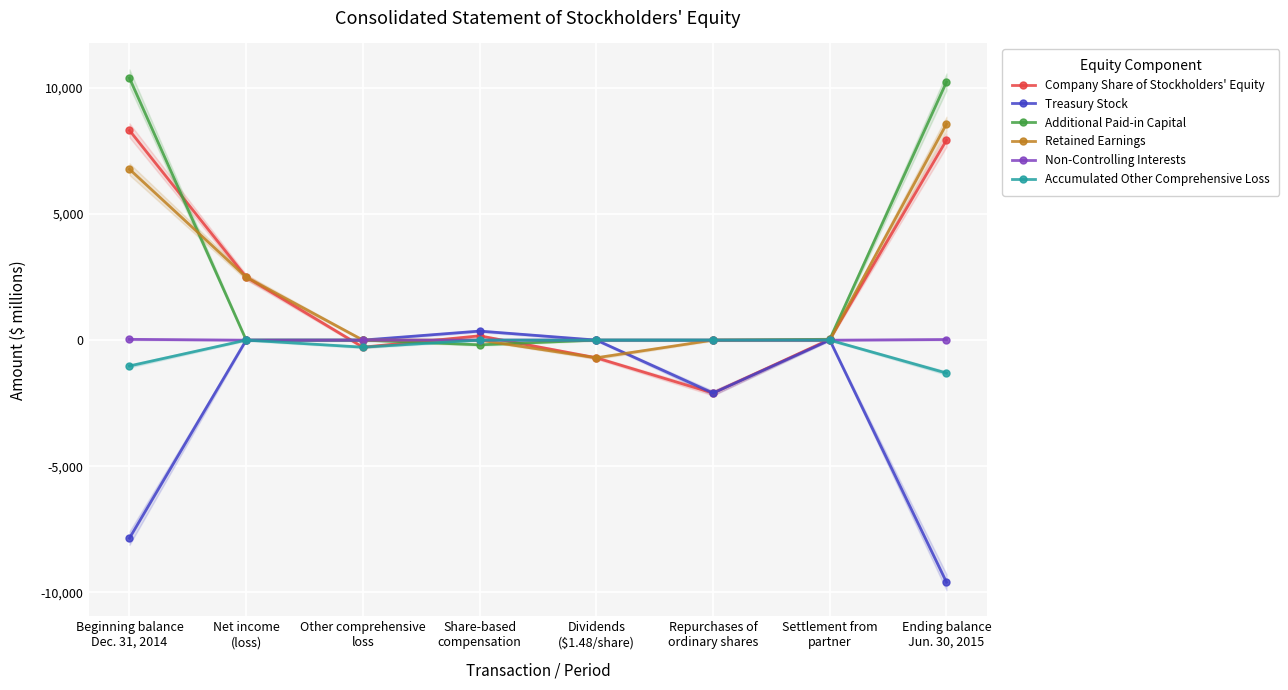

At which label is Company Share of Stockholders' Equity closest to 3106?

Net income
(loss)